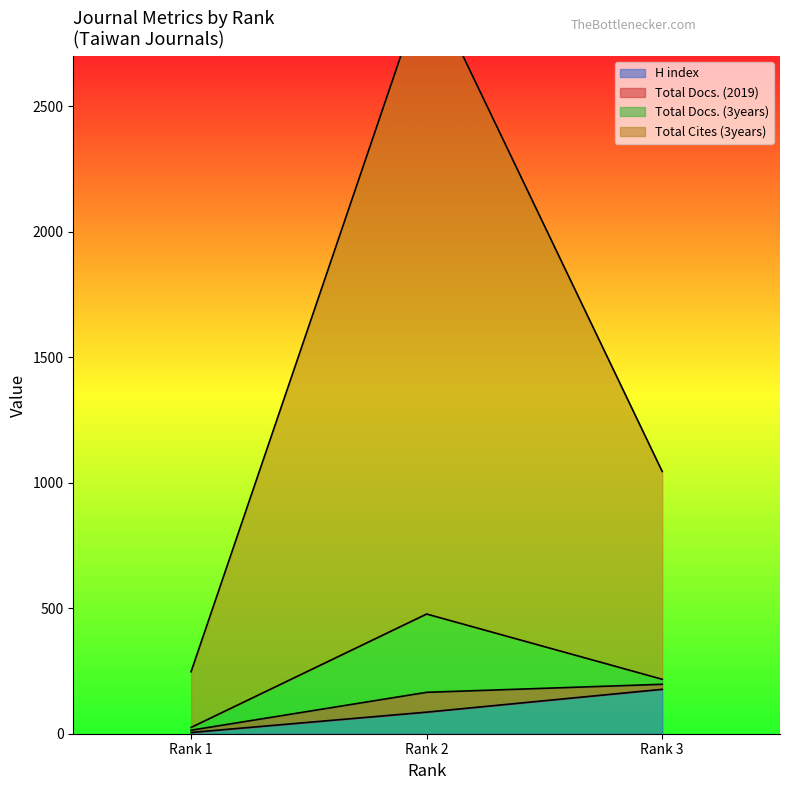

What is the maximum value for H index?

177